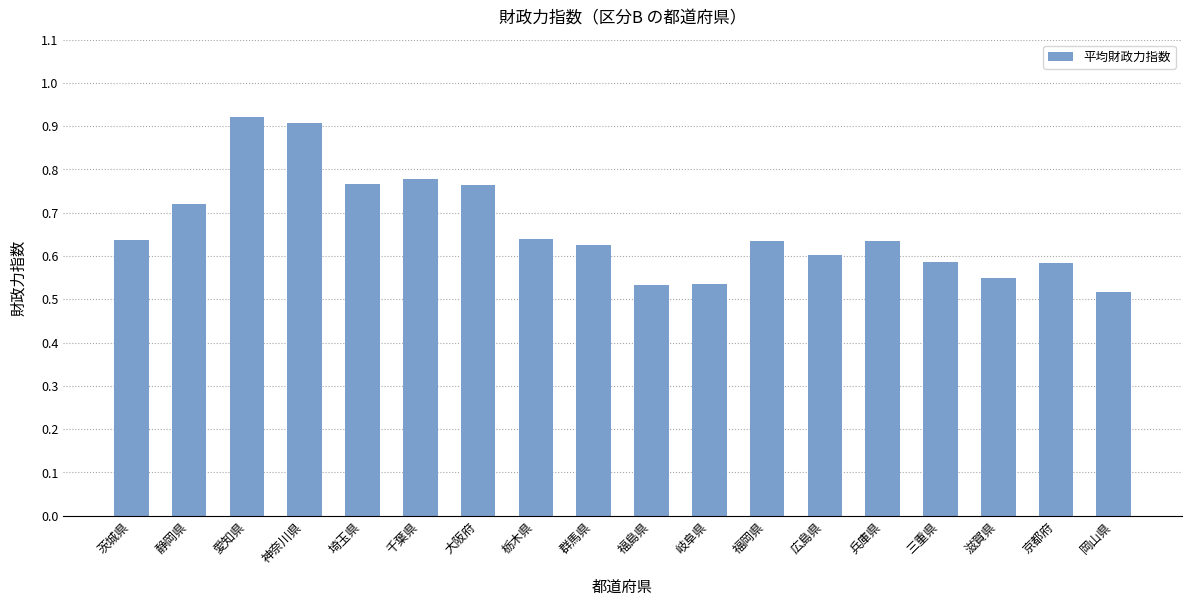

Which has a higher value, 神奈川県 or 群馬県?

神奈川県